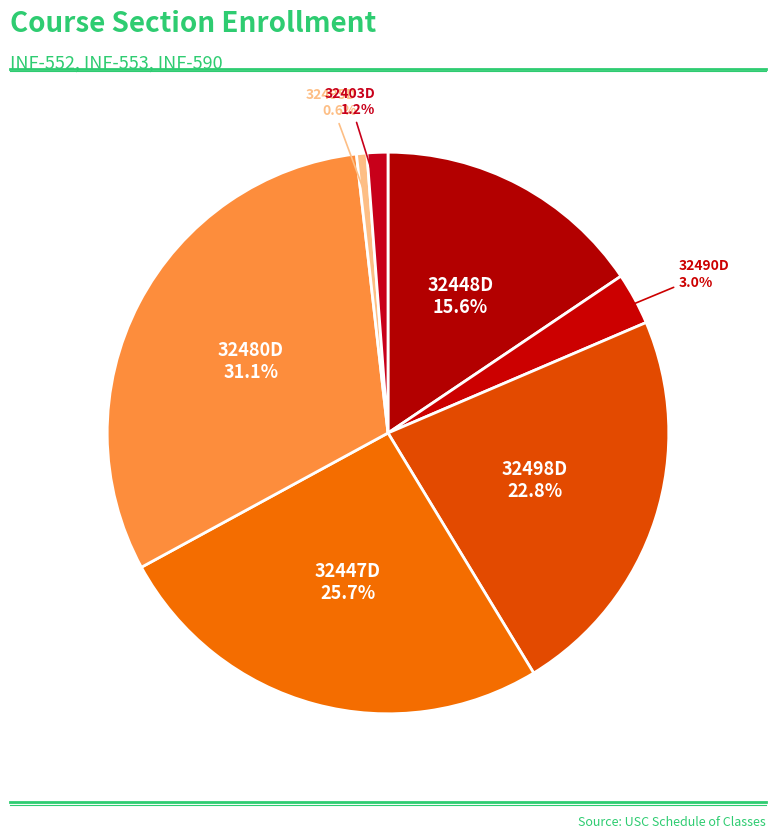

How many segments does this pie chart have?

7